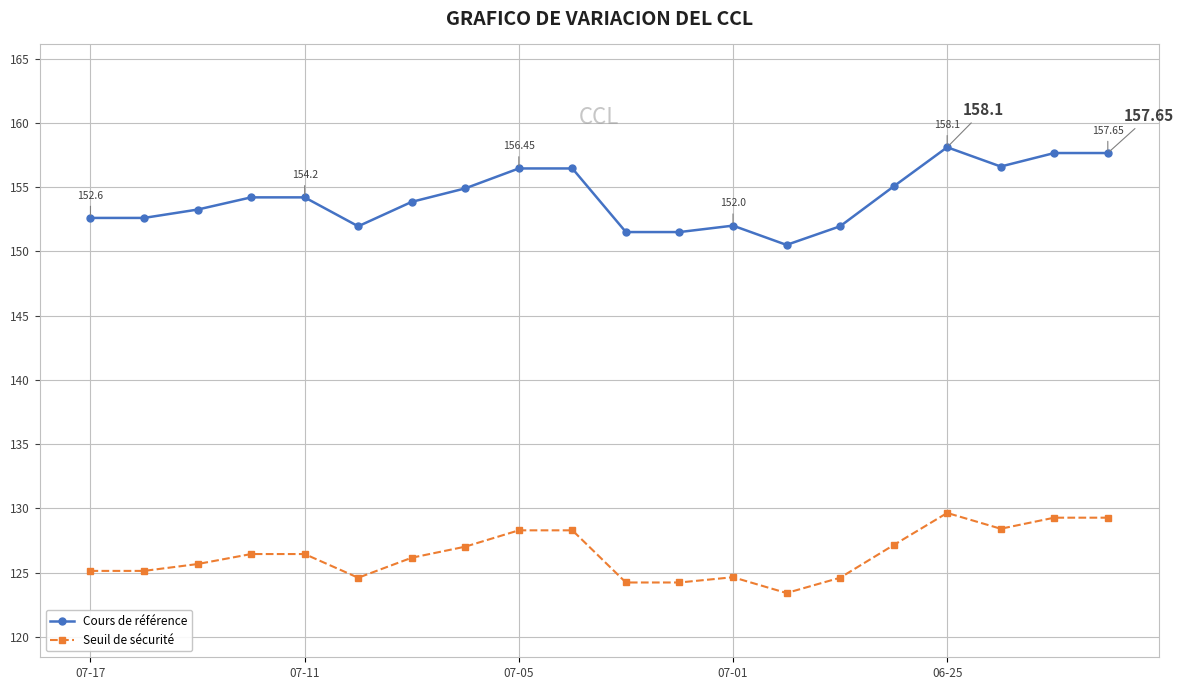

At how many categories does at least one series exceed 146?

20